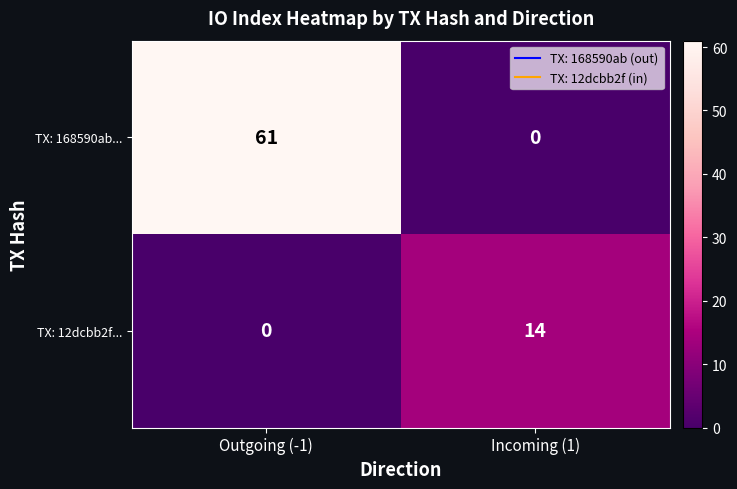

The TX: 168590ab... series shows 84 at Outgoing (-1). True or false?

False